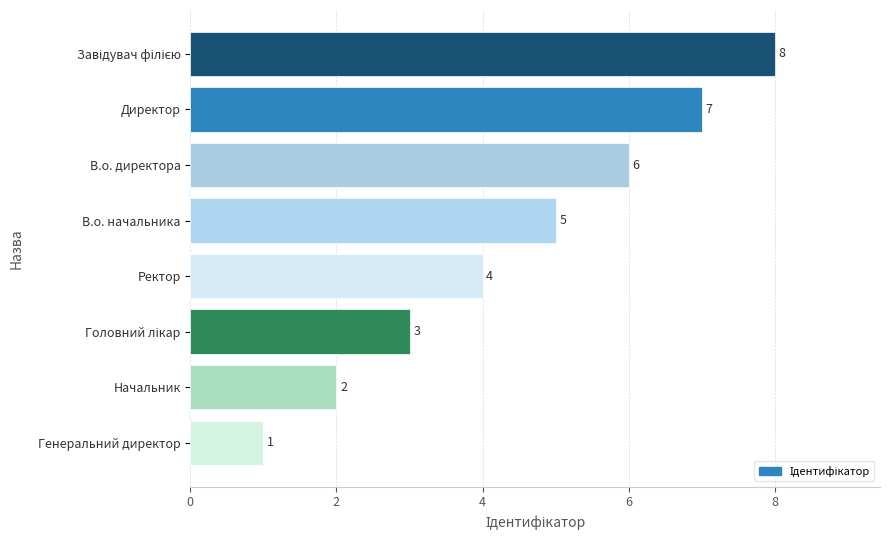

The value at Директор is 4. True or false?

False